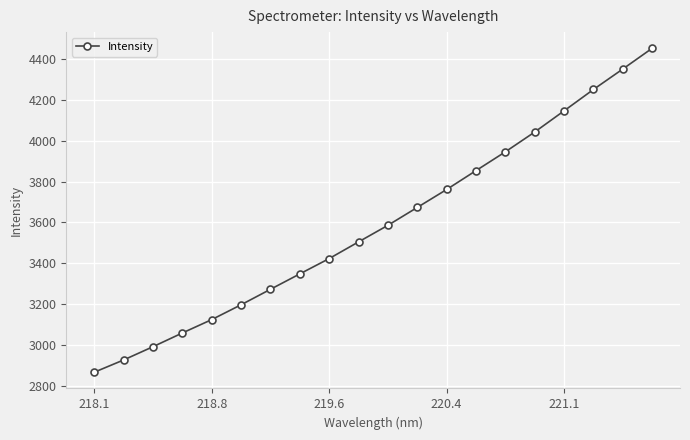

How many lines are shown in the chart?

1